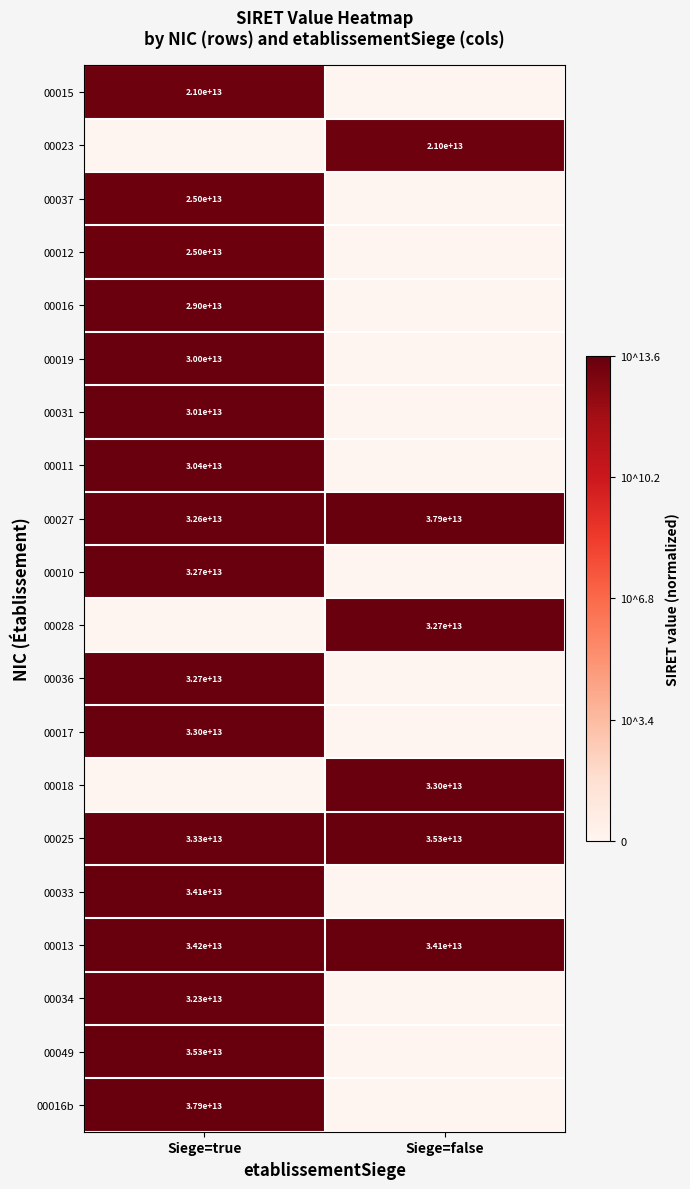

Is the value of 00012 at Siege=true greater than the value of 00017 at Siege=true?

No